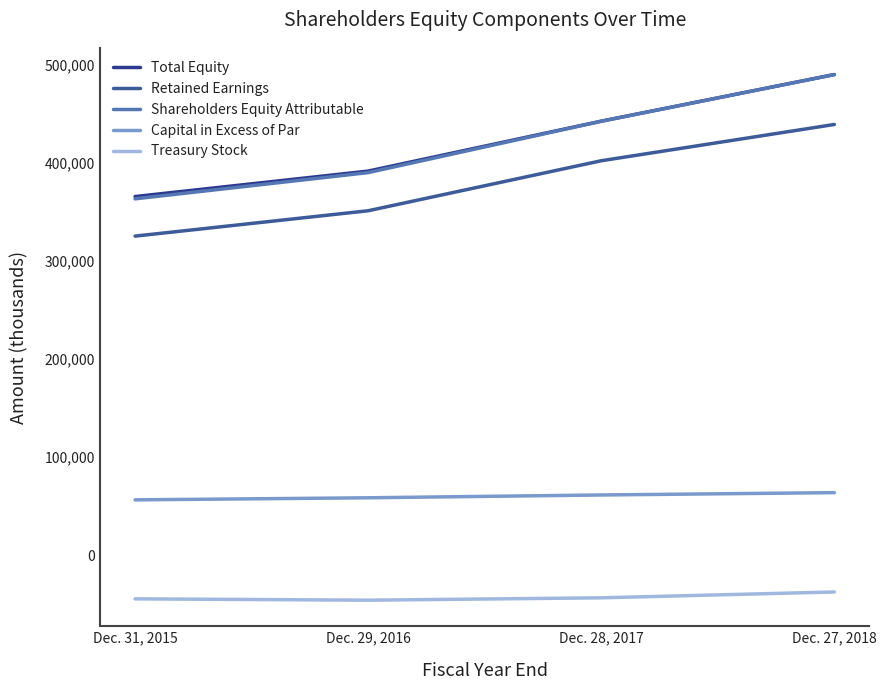

List the series in order of their peak value, highest first.

Total Equity, Shareholders Equity Attributable, Retained Earnings, Capital in Excess of Par, Treasury Stock